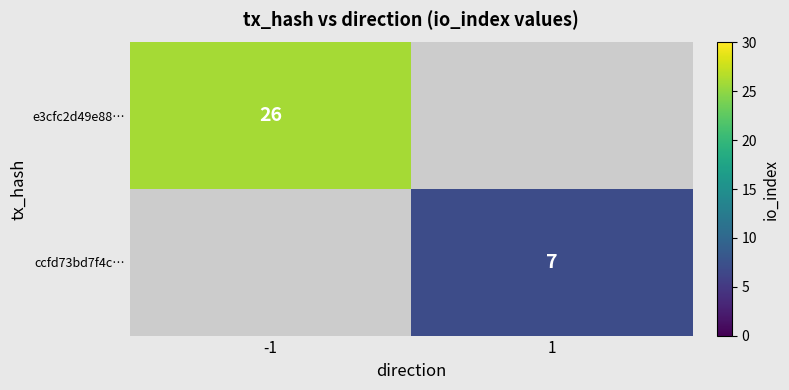

Between 1 and -1, which is larger?

-1